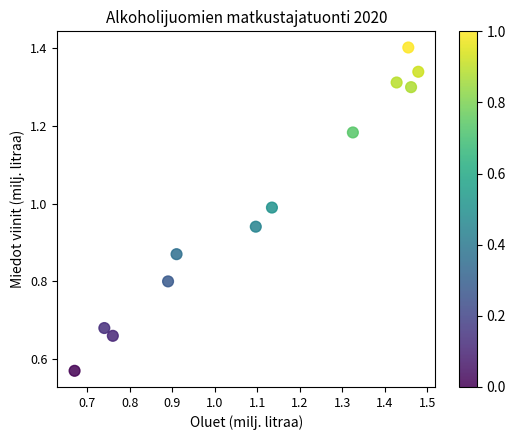

What is the range of Y values (max minus min)?

0.8